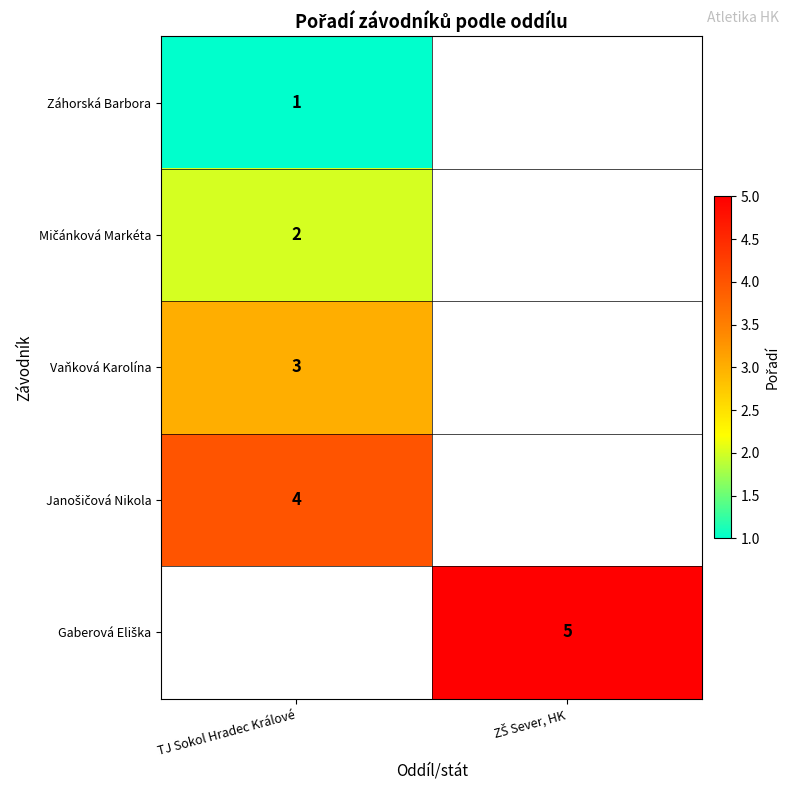

At how many categories does at least one series exceed 3?

2